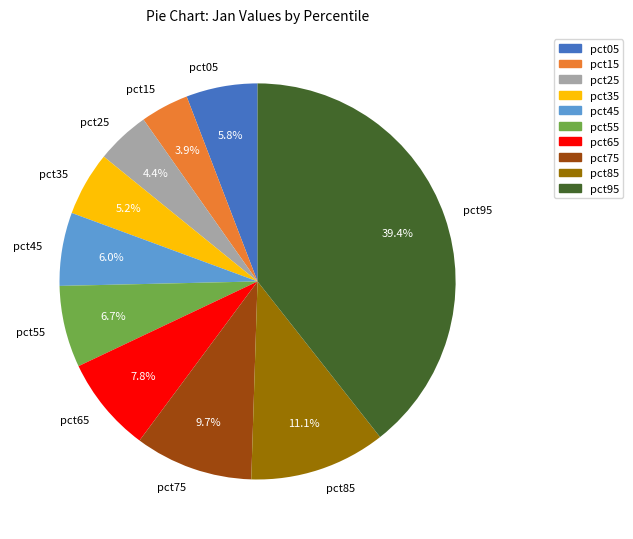

To the nearest percent, what is the average slice percentage?

10%